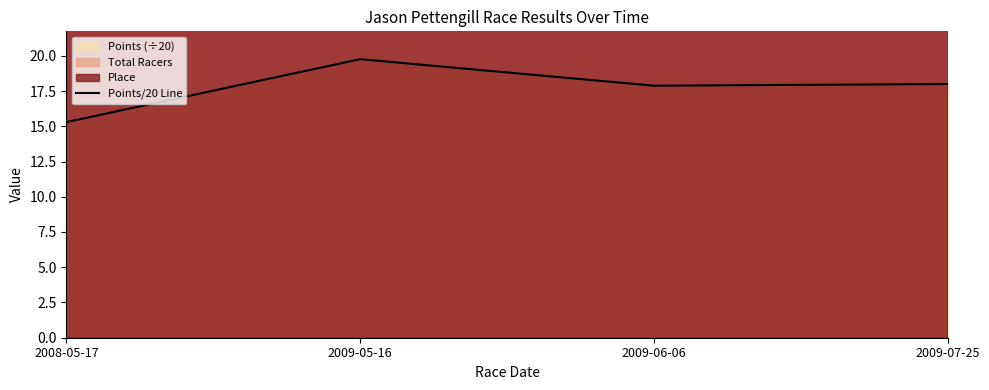

What is the maximum value shown in the chart?

19.8